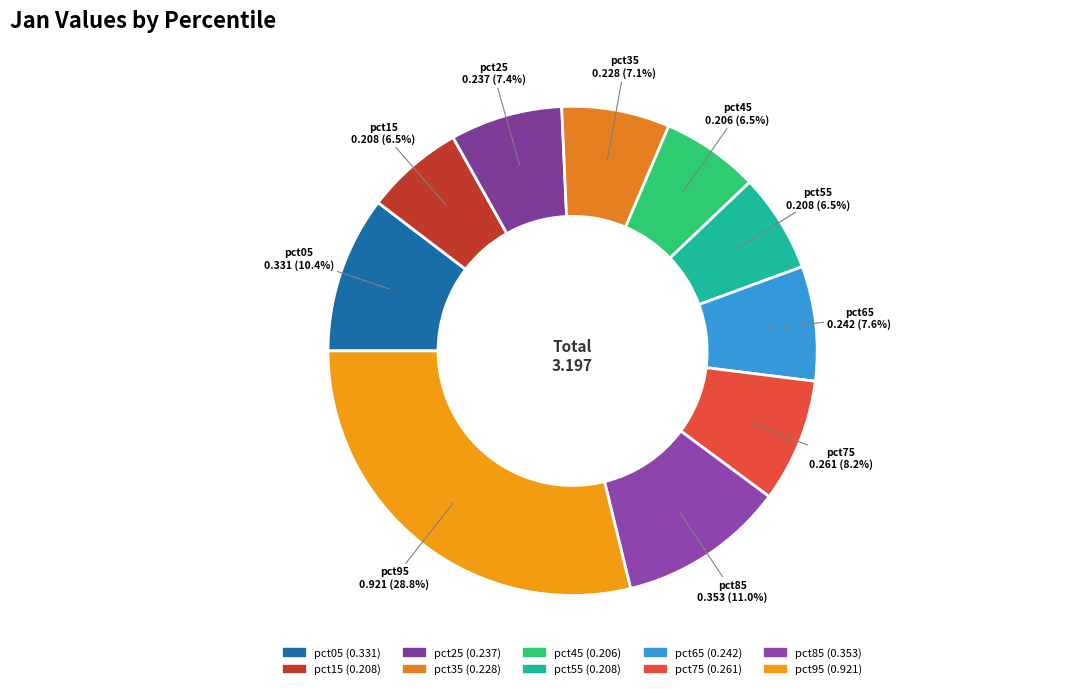

What is the largest slice in the pie chart?

pct95